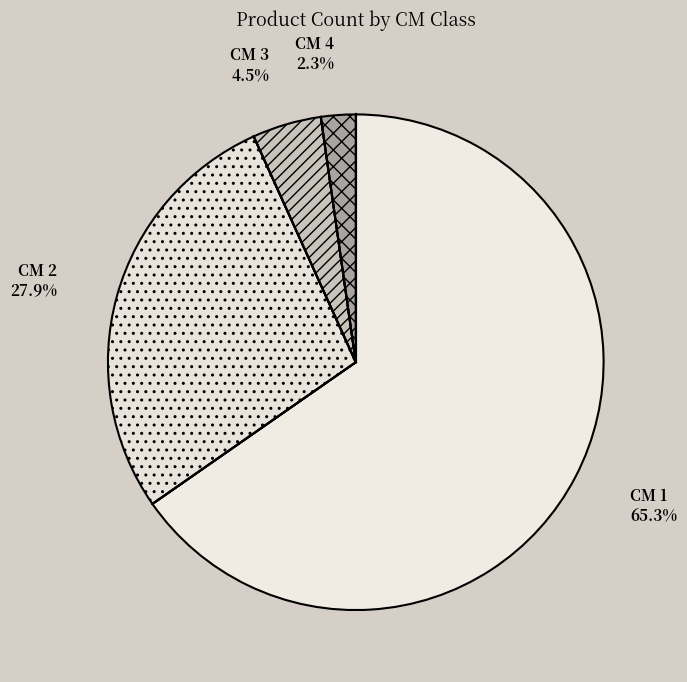

What is the smallest slice in the pie chart?

4